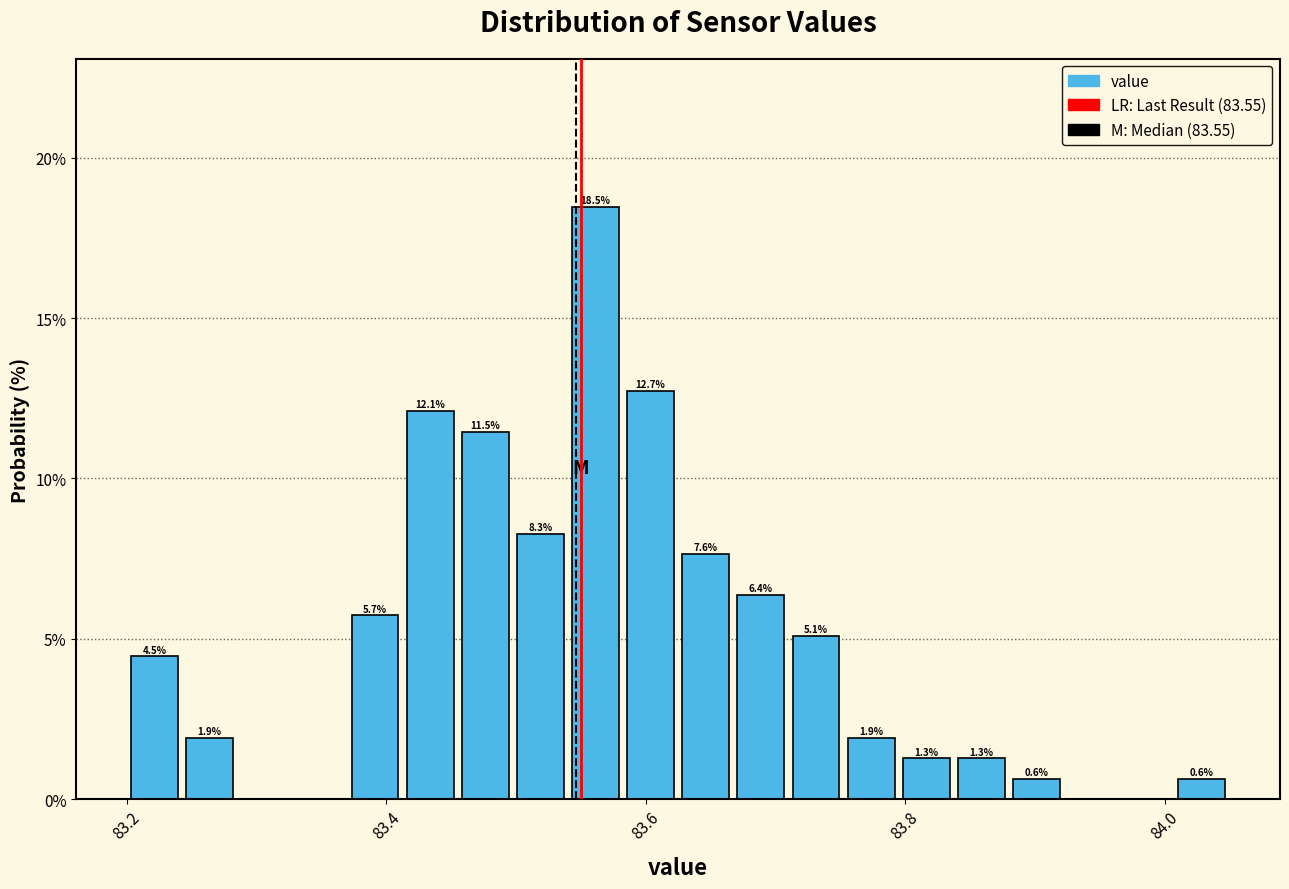

Read against the x-axis, roughly where is the centre of the tallest bar?

83.56